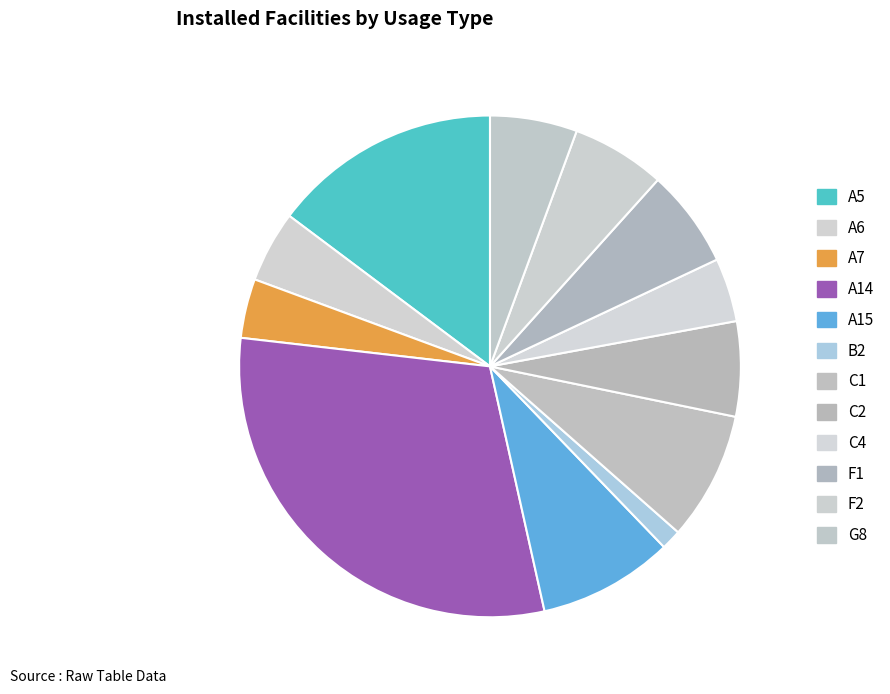

How many segments does this pie chart have?

12